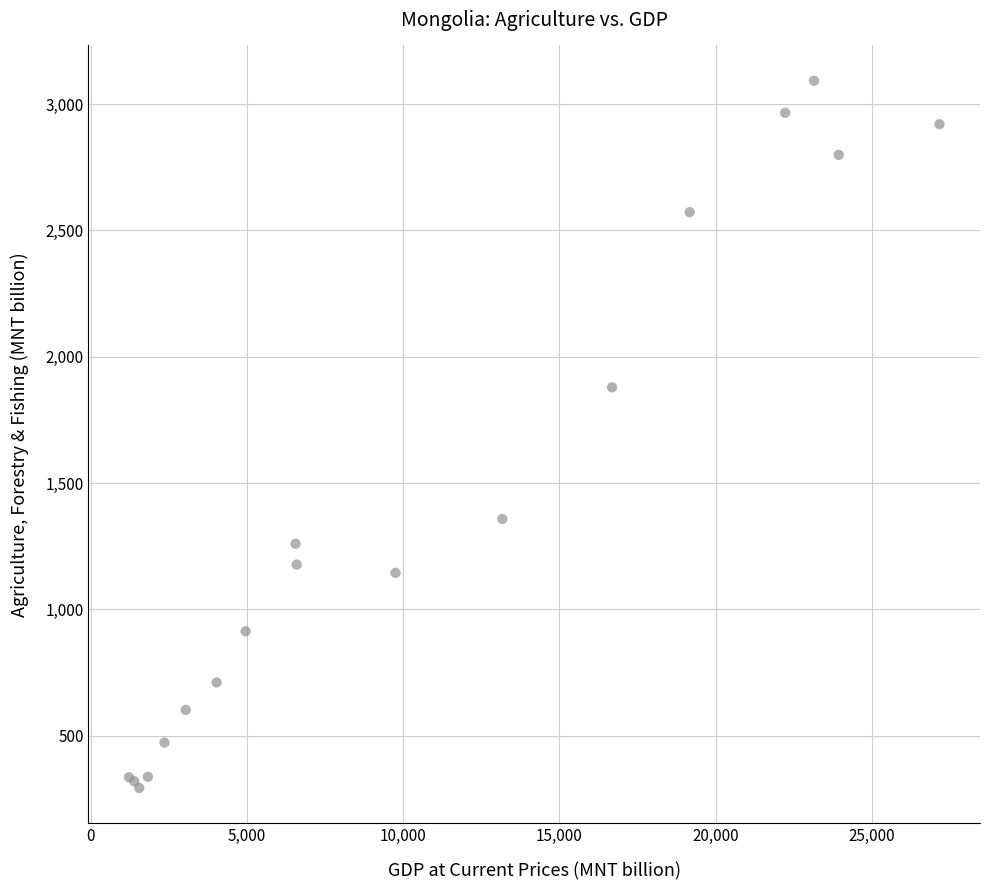

What Y value in the scatter plot is closest to 1692?

1878.8